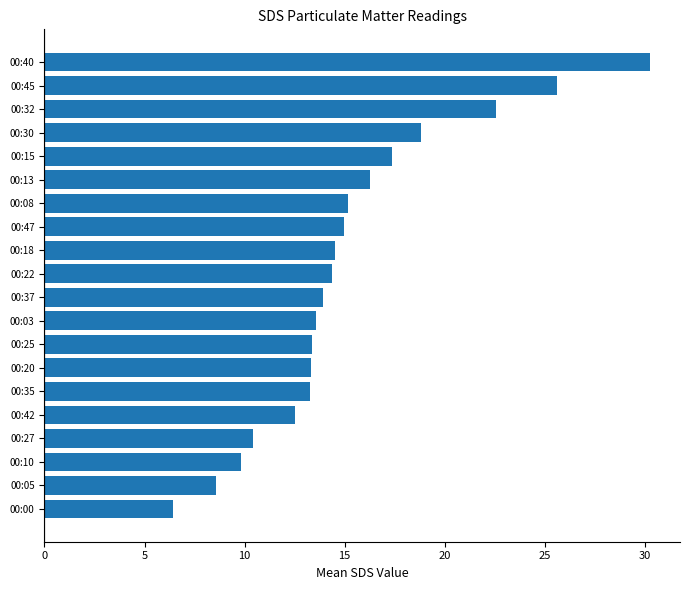

Is it true that the value at 00:22 is 14.4?

True